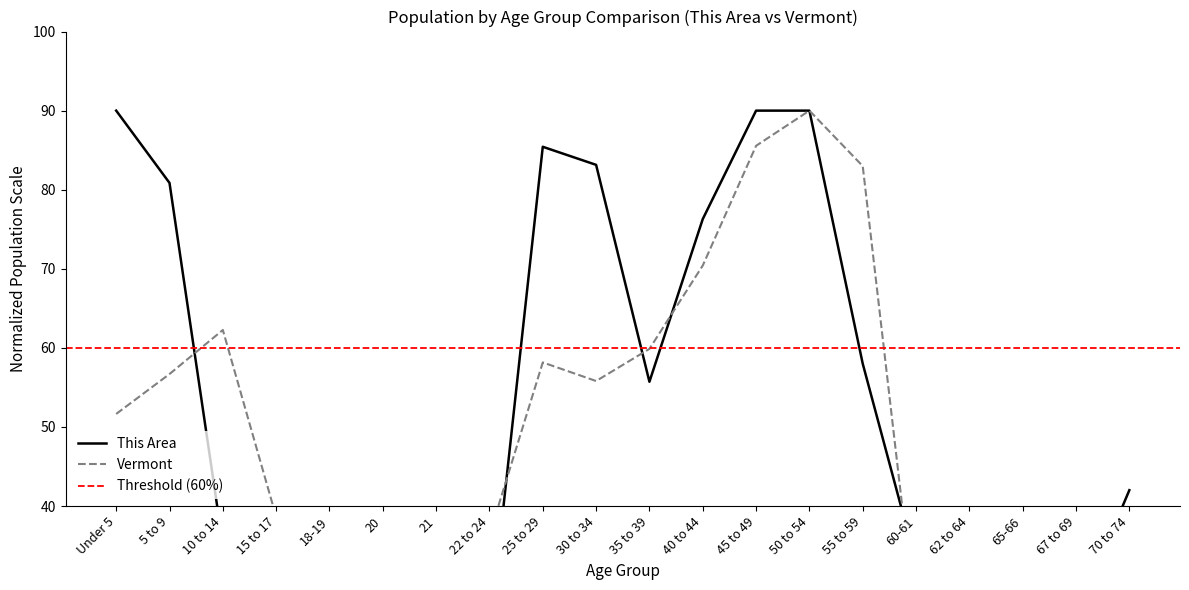

What is the value of the Vermont point at the 4th from the left?

38.6